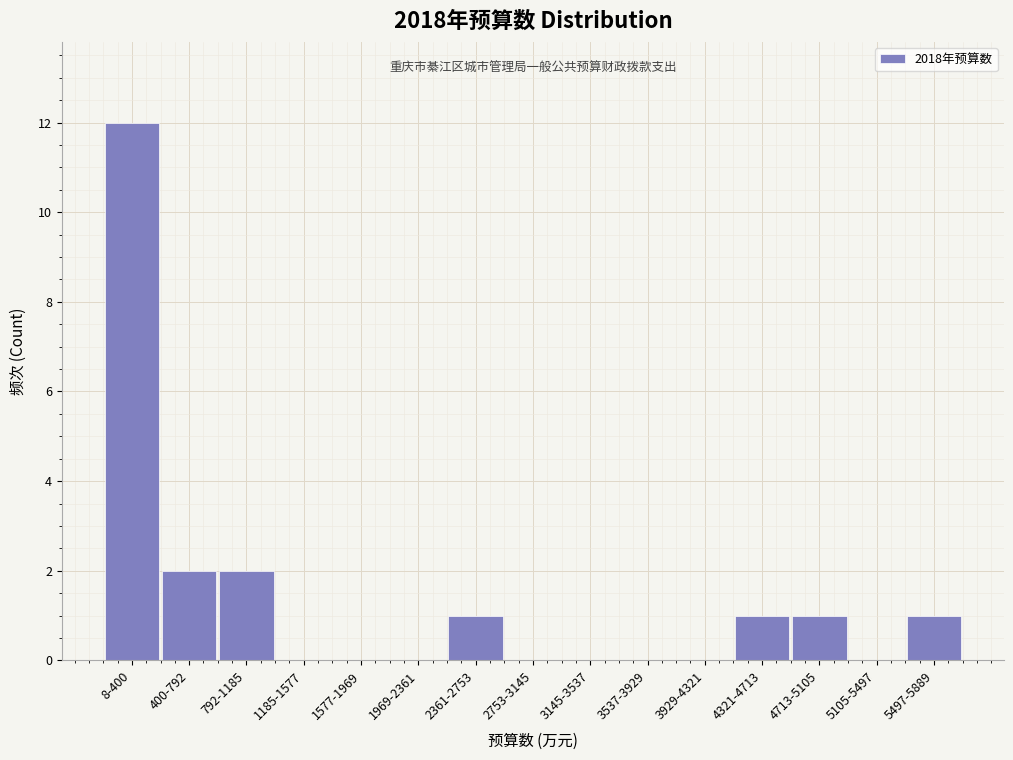

Reading left to right, extract all data points from this chart.

8-400=12	400-792=2	792-1185=2	1185-1577=0	1577-1969=0	1969-2361=0	2361-2753=1	2753-3145=0	3145-3537=0	3537-3929=0	3929-4321=0	4321-4713=1	4713-5105=1	5105-5497=0	5497-5889=1